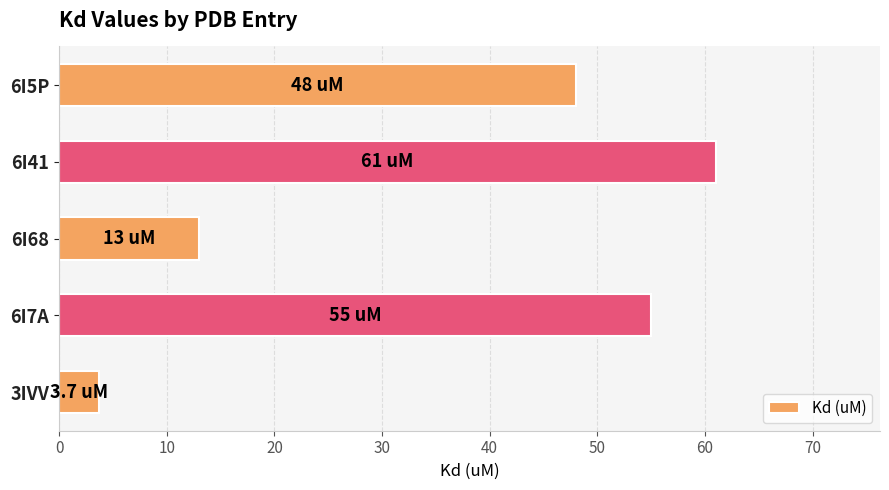

What is the difference between the second highest and second lowest values?

42.0